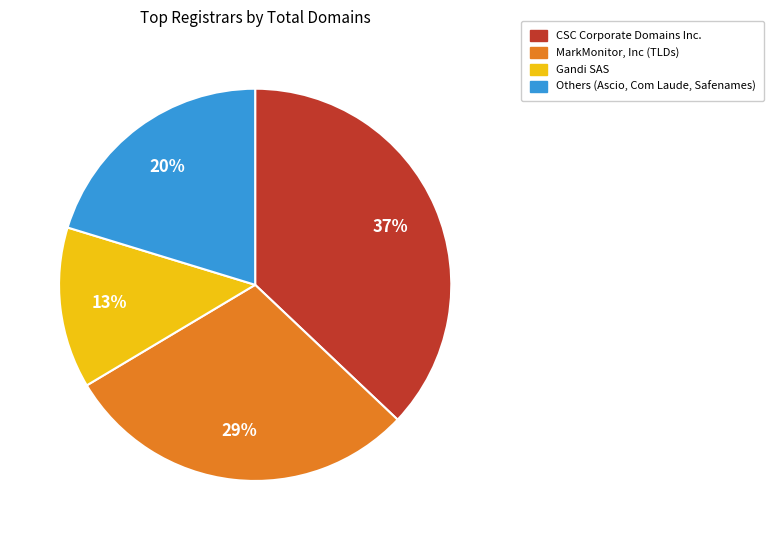

To the nearest percent, what is the average slice percentage?

25%